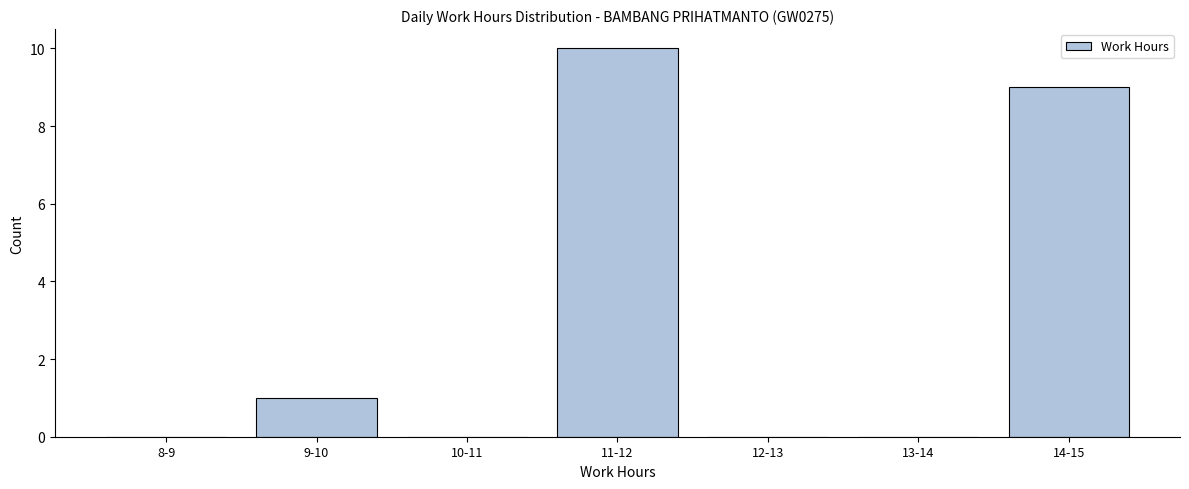

Reading left to right, what are all the values shown in this chart?

8-9=0	9-10=1	10-11=0	11-12=10	12-13=0	13-14=0	14-15=9